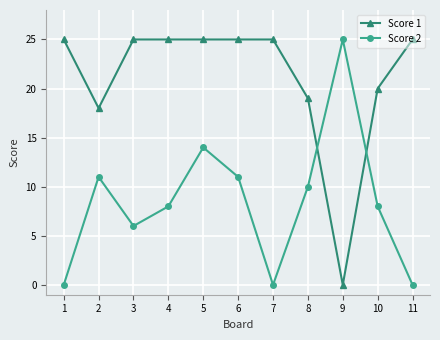

Between 2 and 5, which series saw the biggest shift?

Score 1